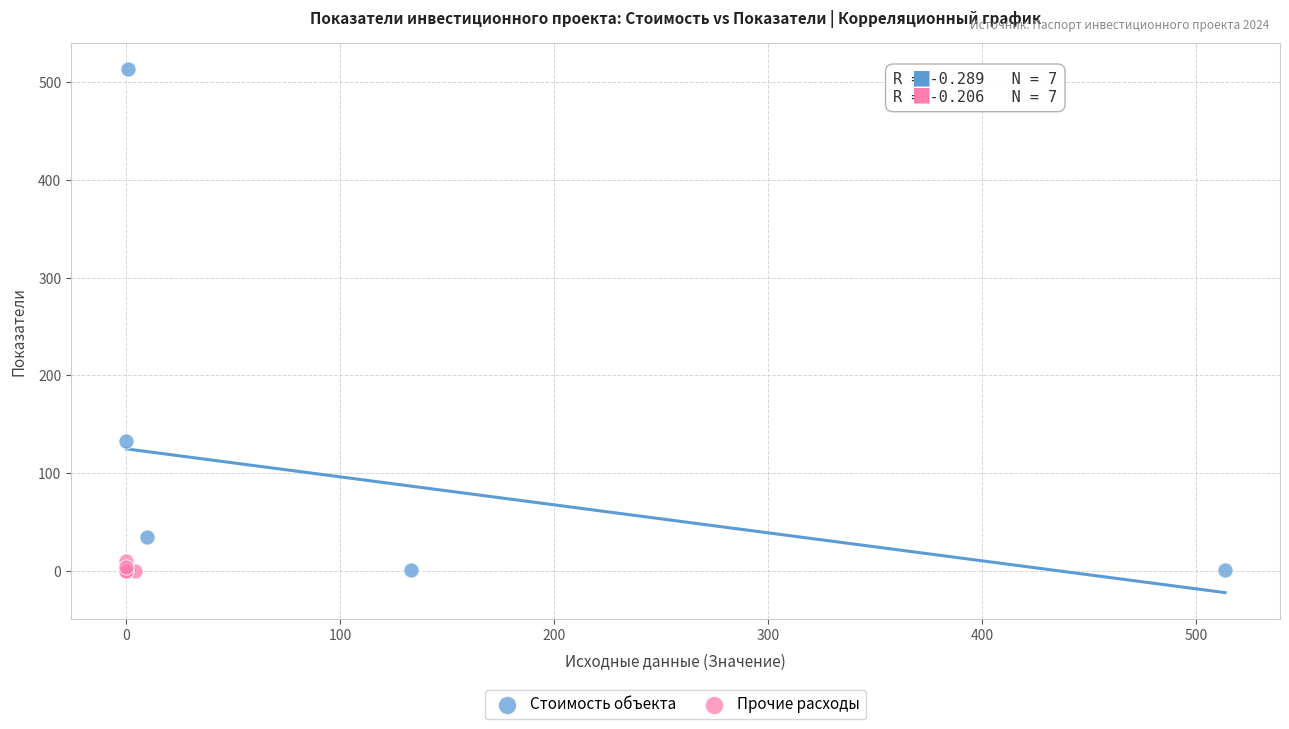

Which series reaches the maximum Y coordinate?

Стоимость объекта